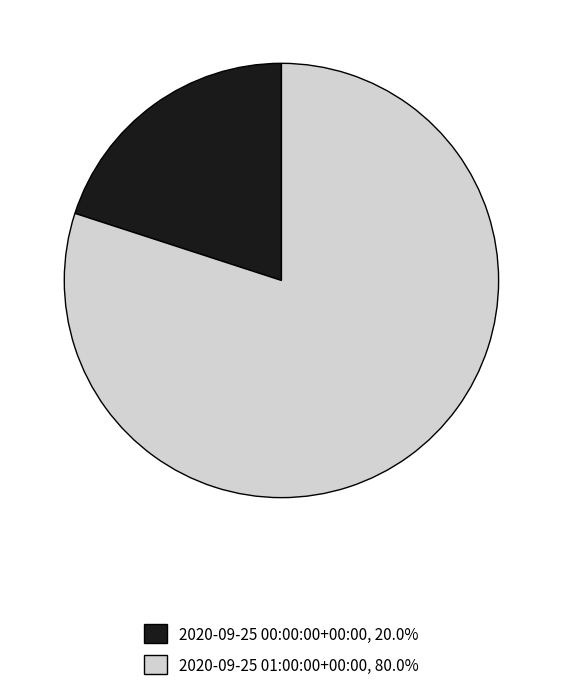

Do 2020-09-25 01:00:00+00:00 and 2020-09-25 00:00:00+00:00 together represent more than half of the pie?

Yes